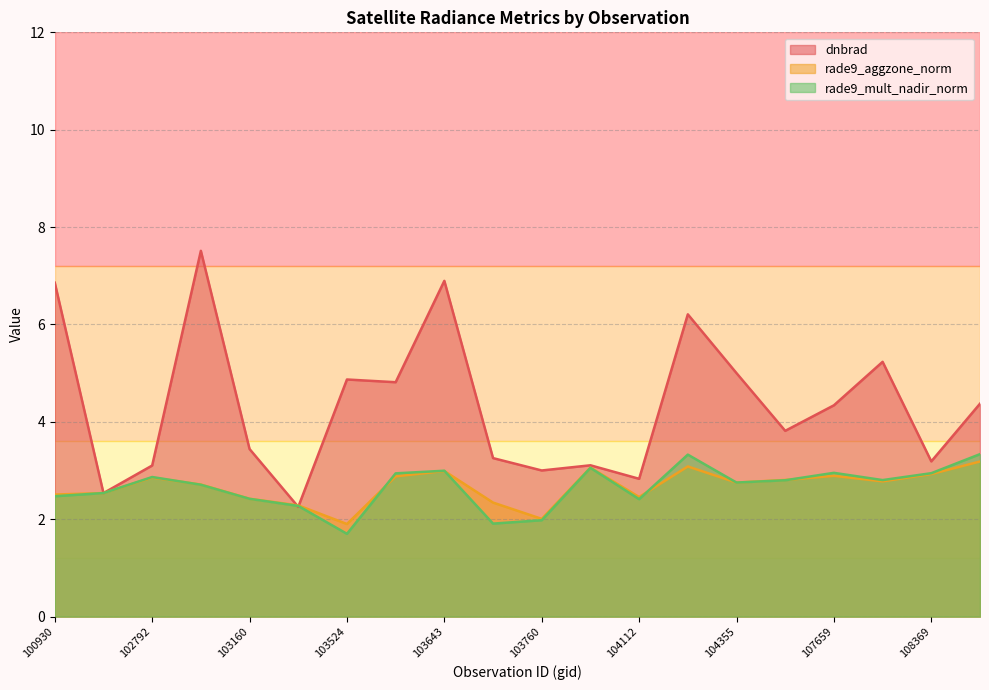

At 103524, list the series in order from smallest to largest.

rade9_mult_nadir_norm, rade9_aggzone_norm, dnbrad